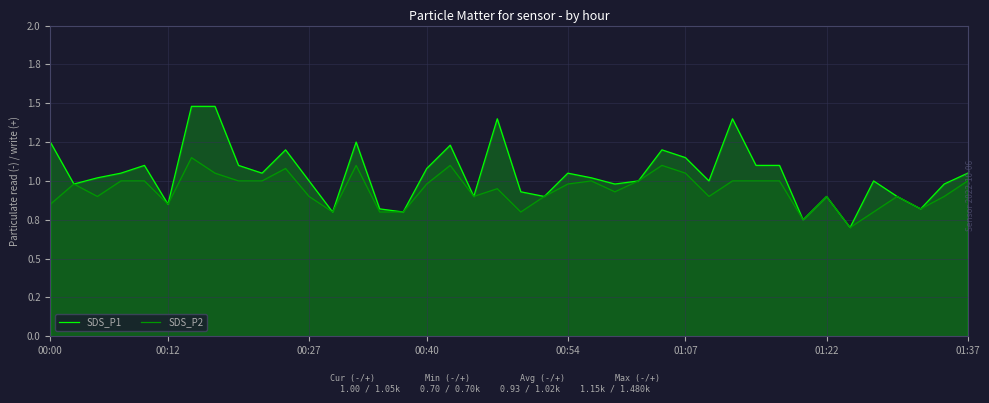

What is the difference between the second highest and minimum values in the SDS_P2 series?

0.4